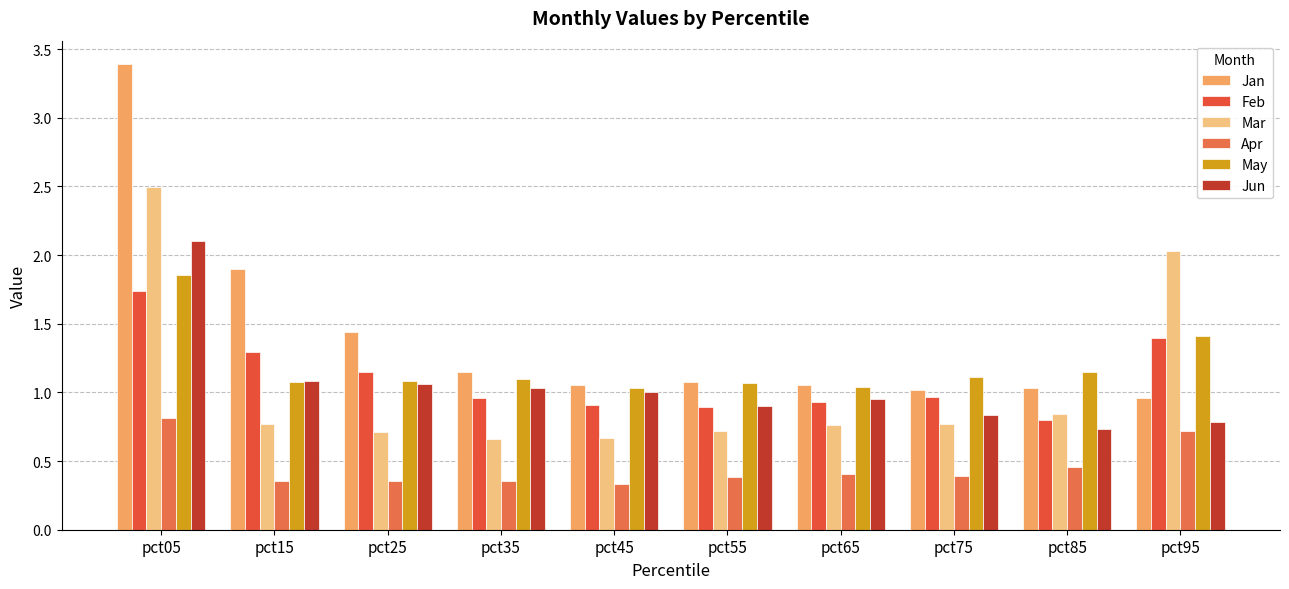

How many bars are there in each group?

6